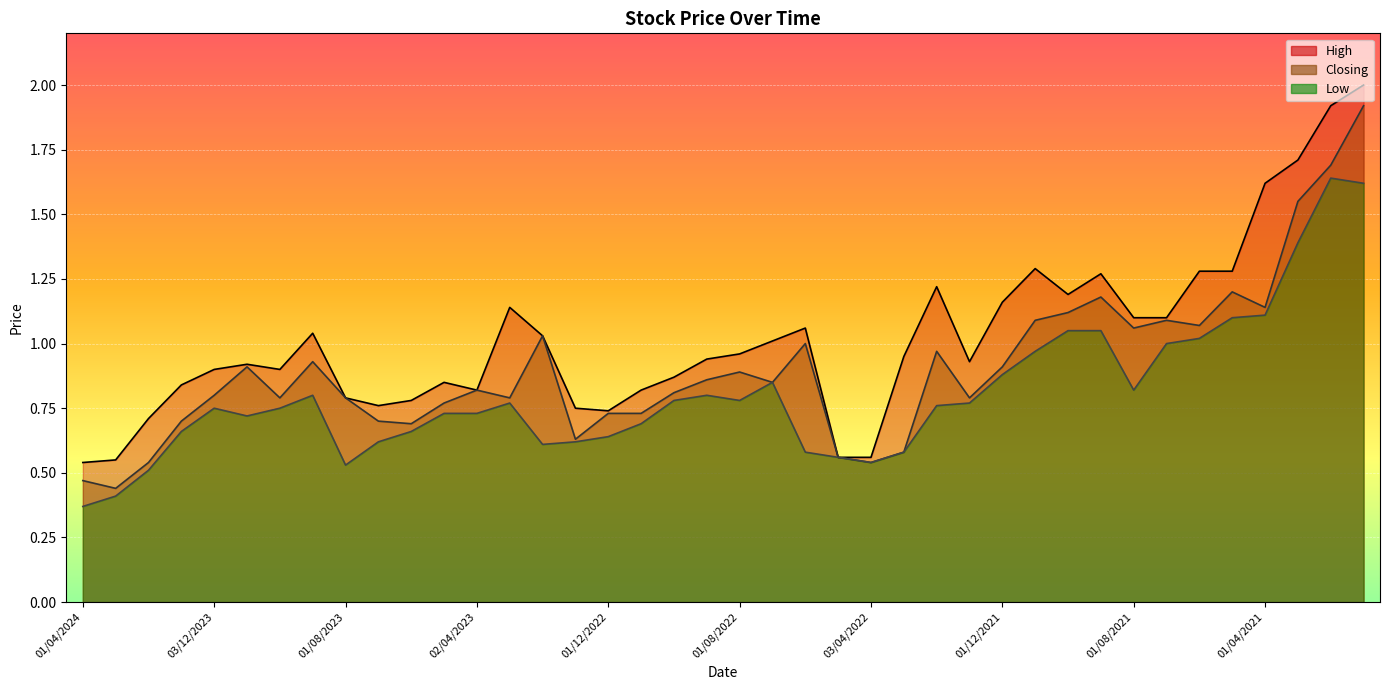

True or false: High and Low intersect in this chart.

False